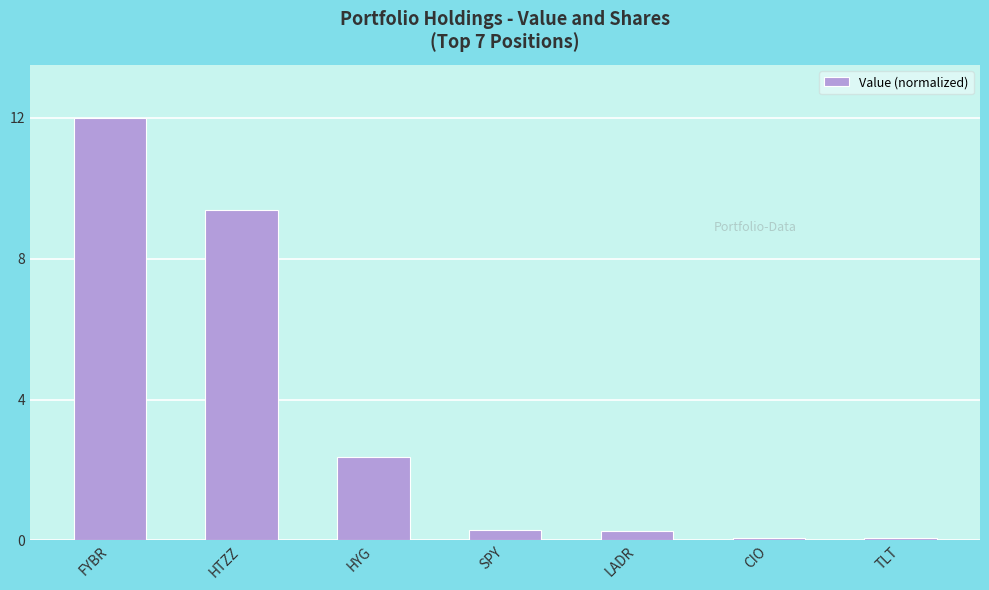

Between LADR and CIO, which is larger?

LADR